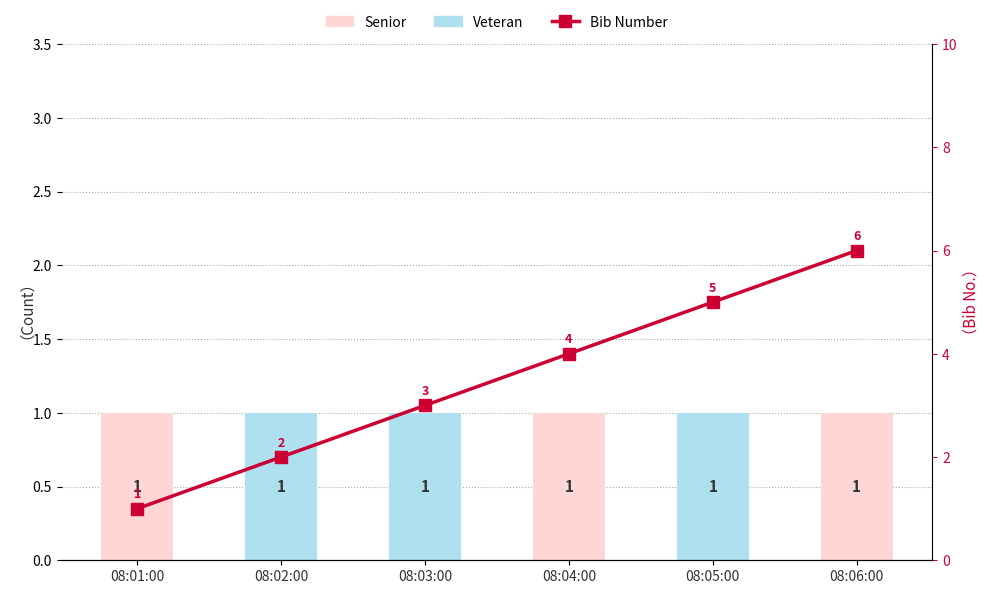

At which label is Senior closest to 0?

08:02:00